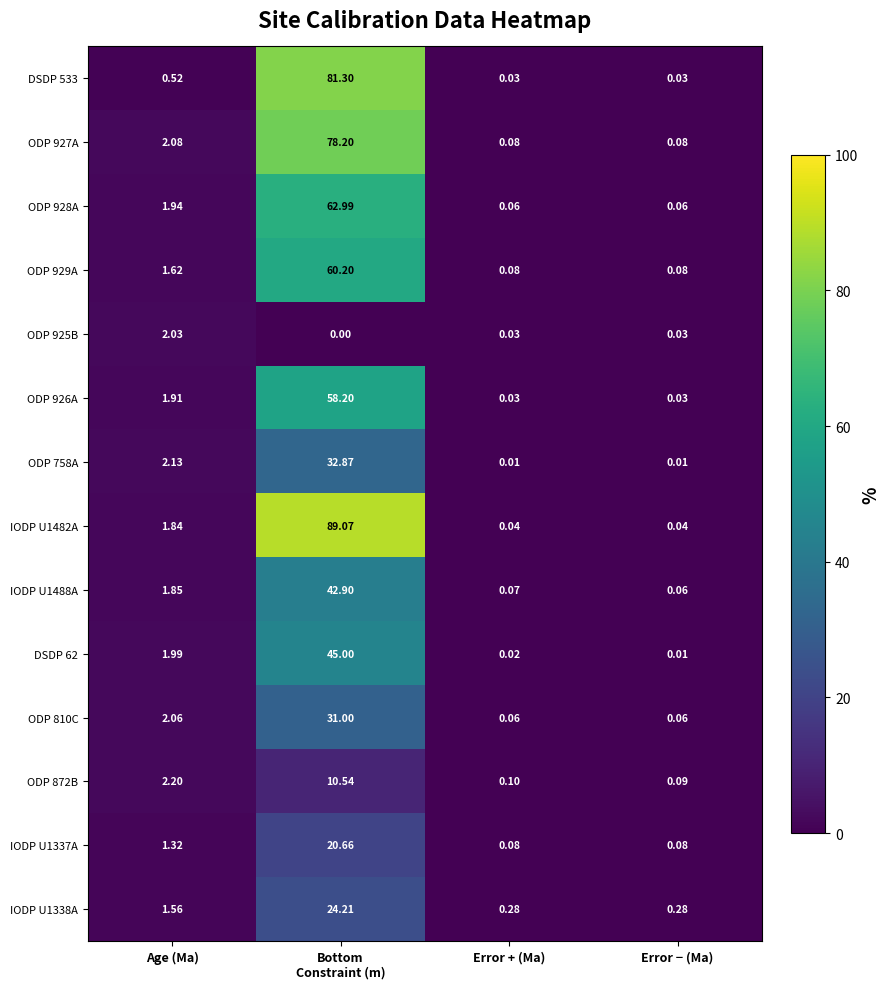

Is the value of IODP U1482A at Error + (Ma) greater than the value of ODP 925B at Age (Ma)?

No